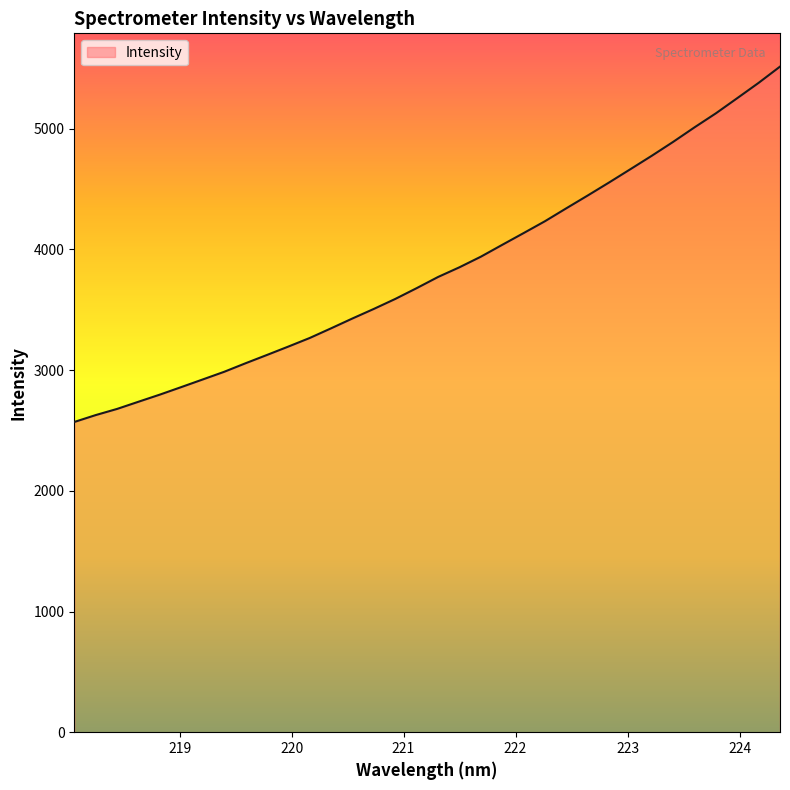

True or false: there are more than 0 points higher than both neighbors.

False